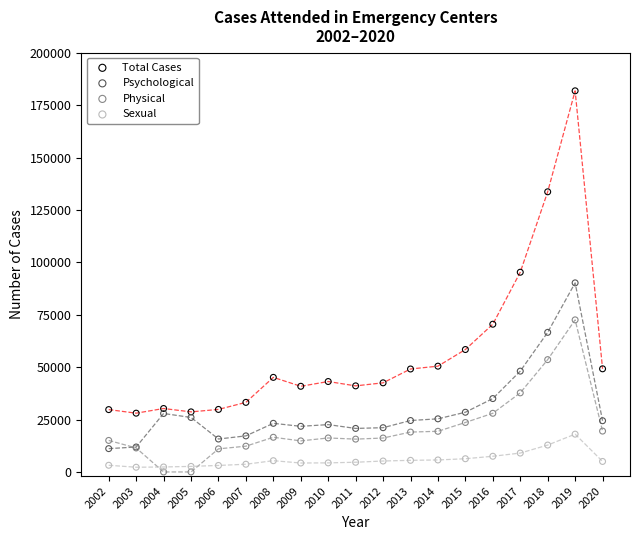

Which series has the widest spread of Y values?

Total Cases